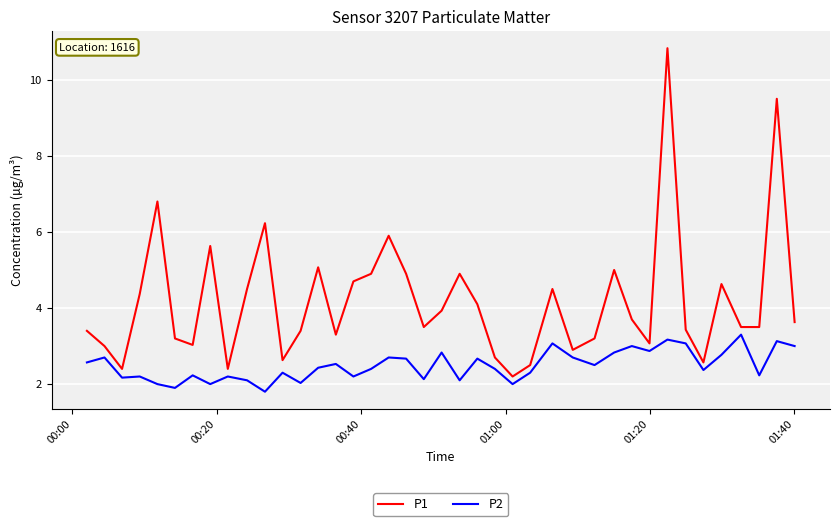

Does the chart display data point markers on the line(s)?

No